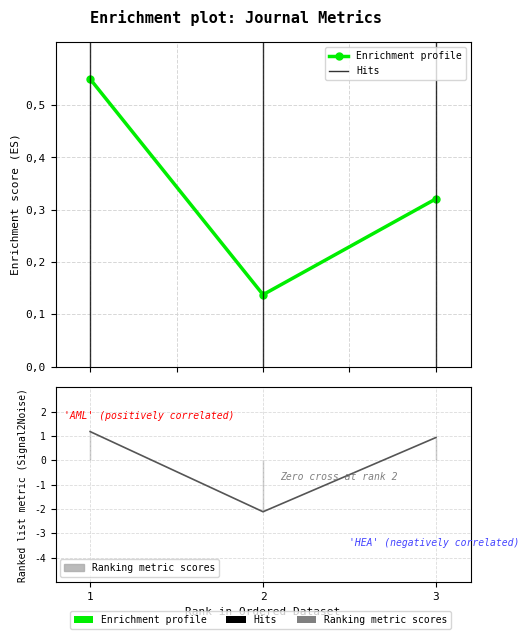

What is the difference between the maximum and minimum values in the H index series?

0.4